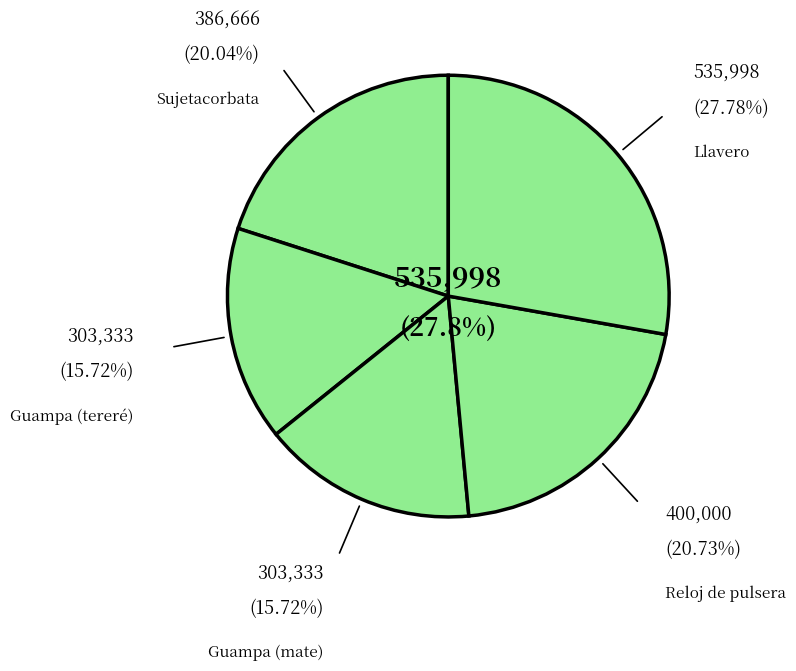

What is the change in value from Guampa (mate) to Llavero?

+232665